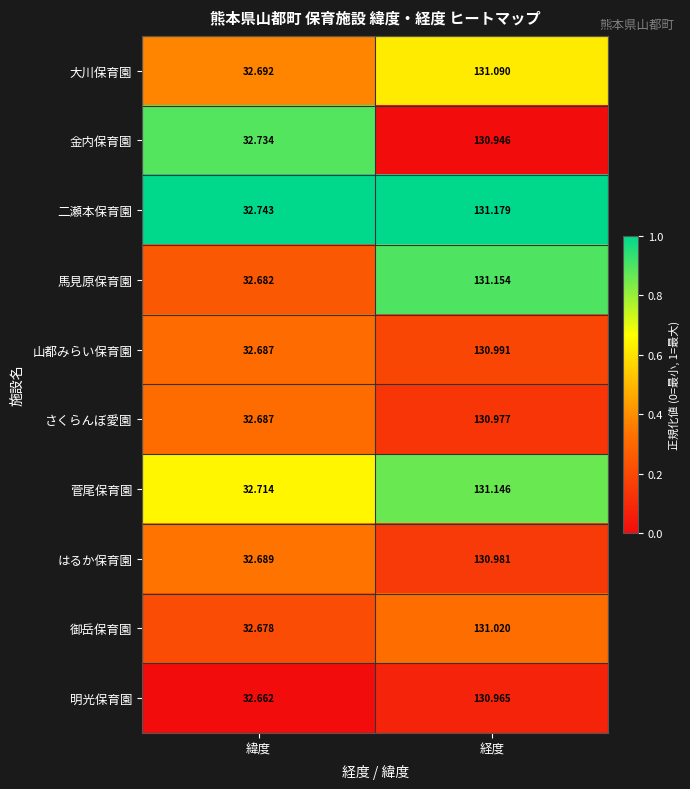

Which category has the highest value across all series?

経度